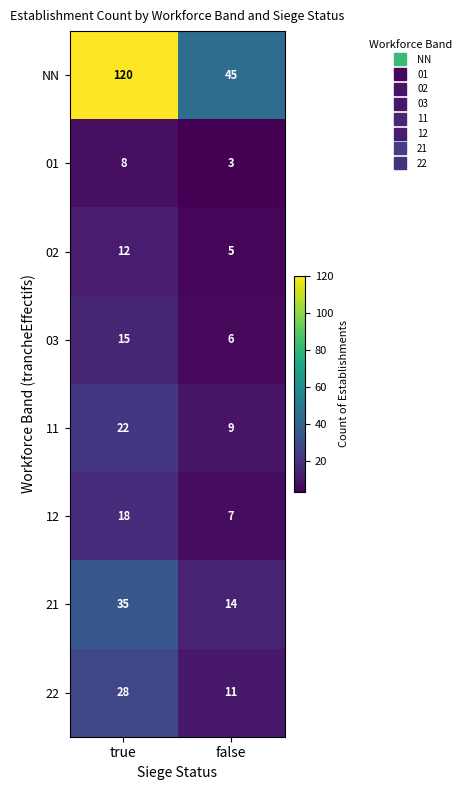

Which series has the largest total across all categories?

NN